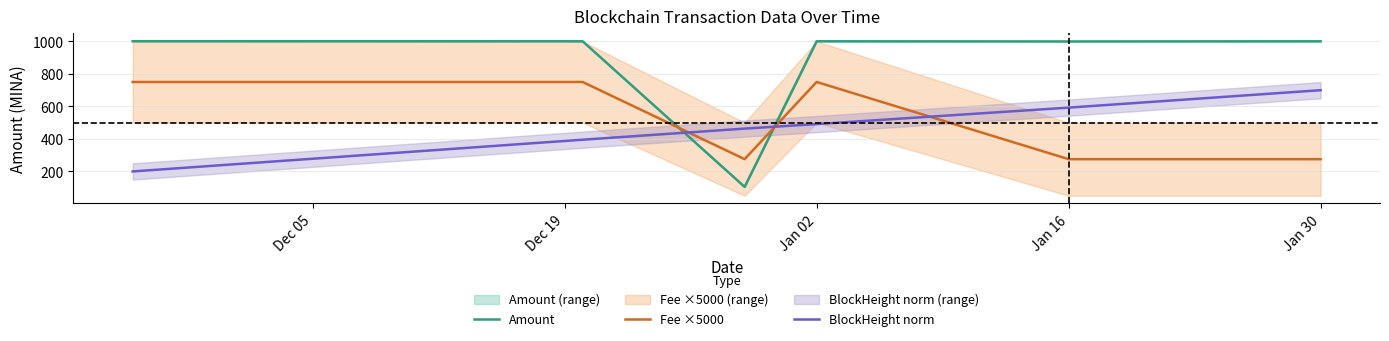

What is the smallest value displayed?

105.0